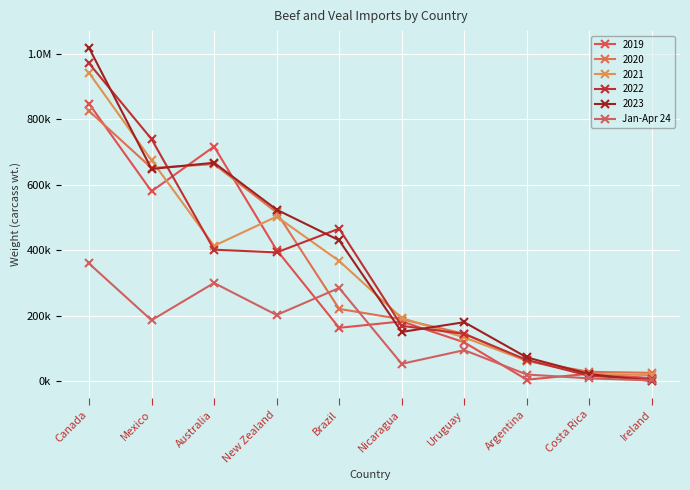

Is this an area chart (filled region under the line)?

No